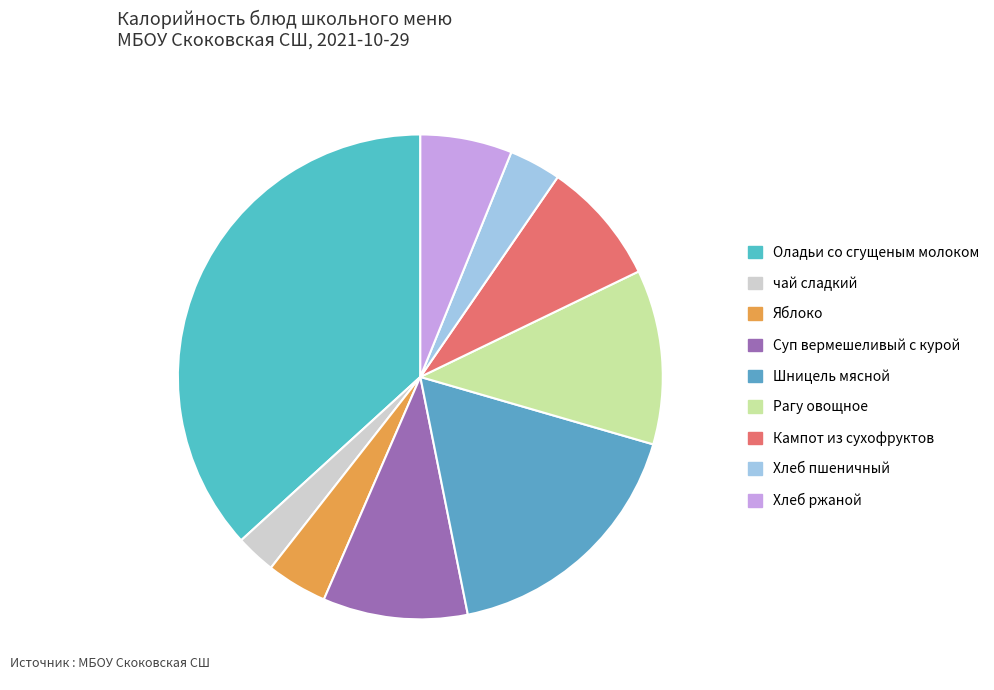

To the nearest percent, what is the difference between the largest and smallest slice percentages?

34%